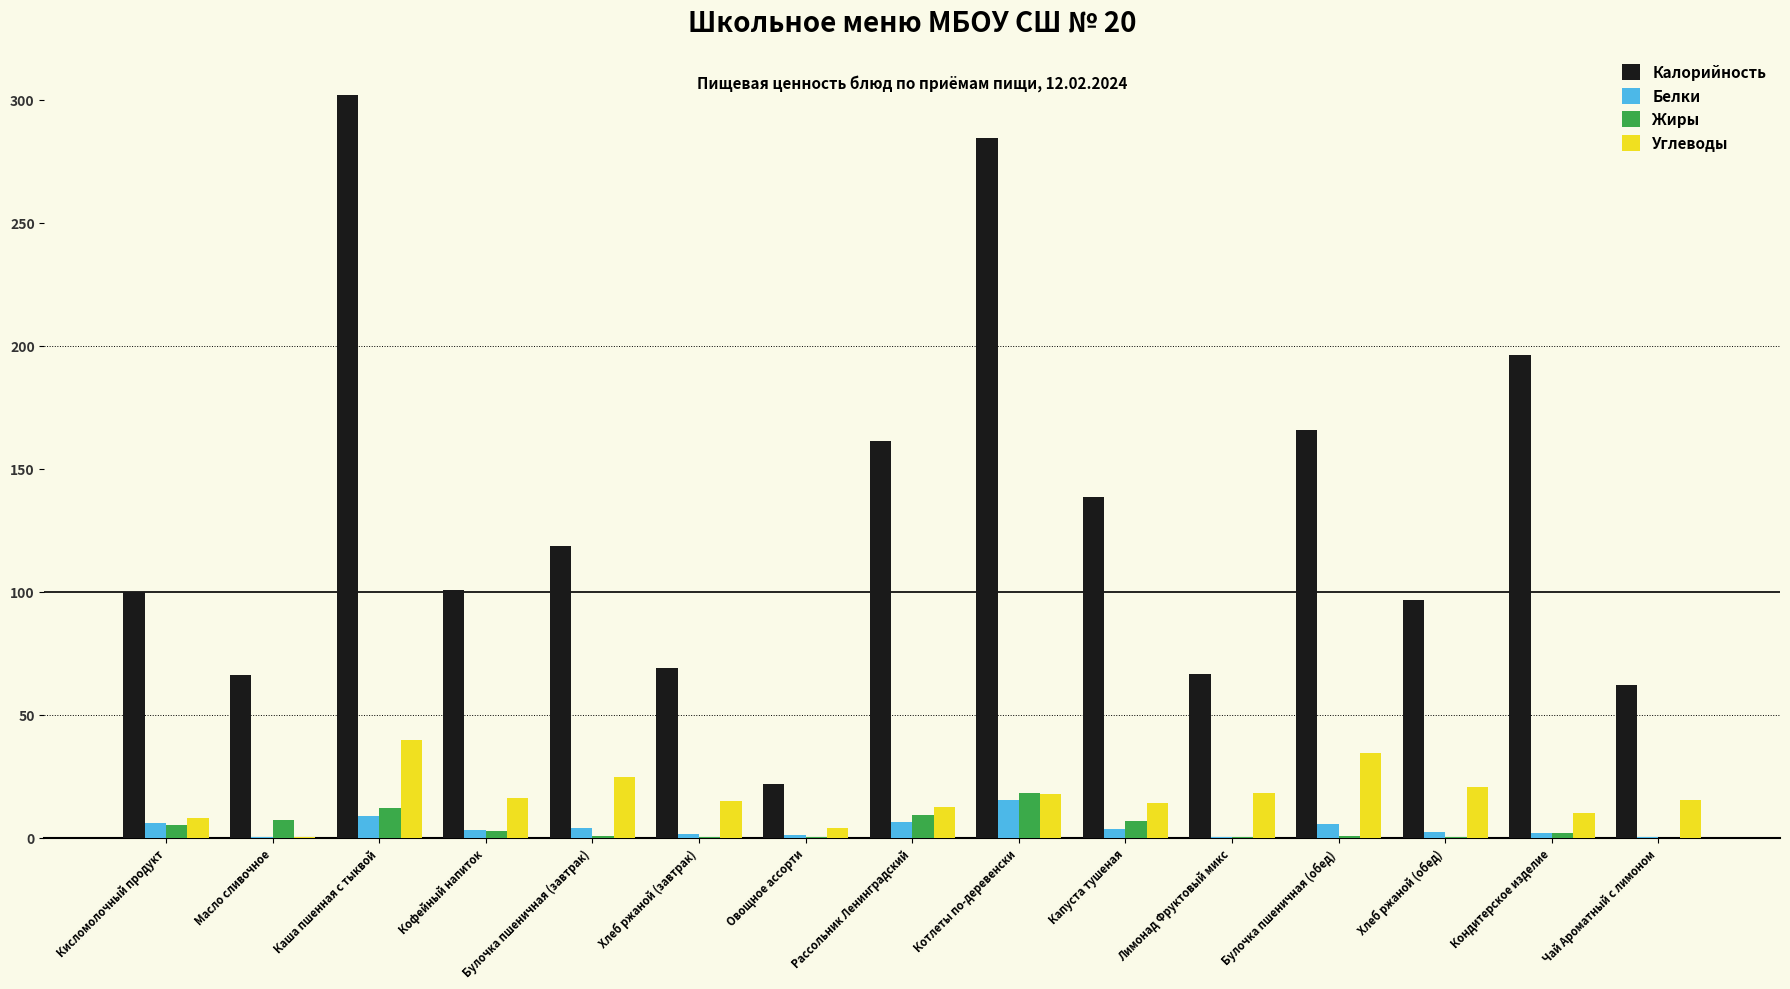

At which category is the sum across all series the highest?

Каша пшенная с тыквой